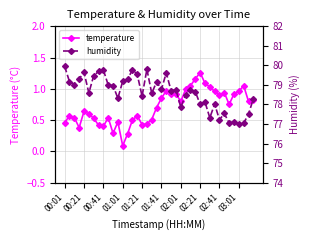

At which label does temperature reach its peak?

02:21